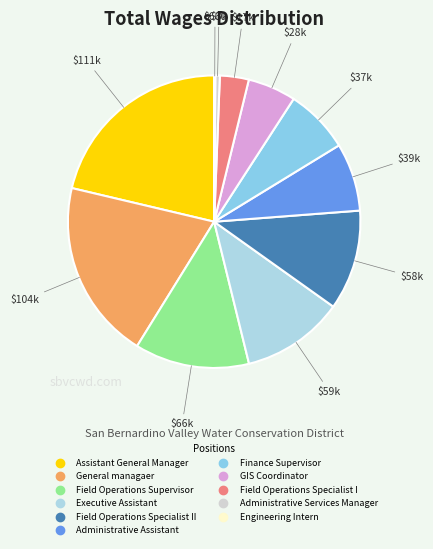

To the nearest percent, what is the difference between the largest and smallest slice percentages?

21%